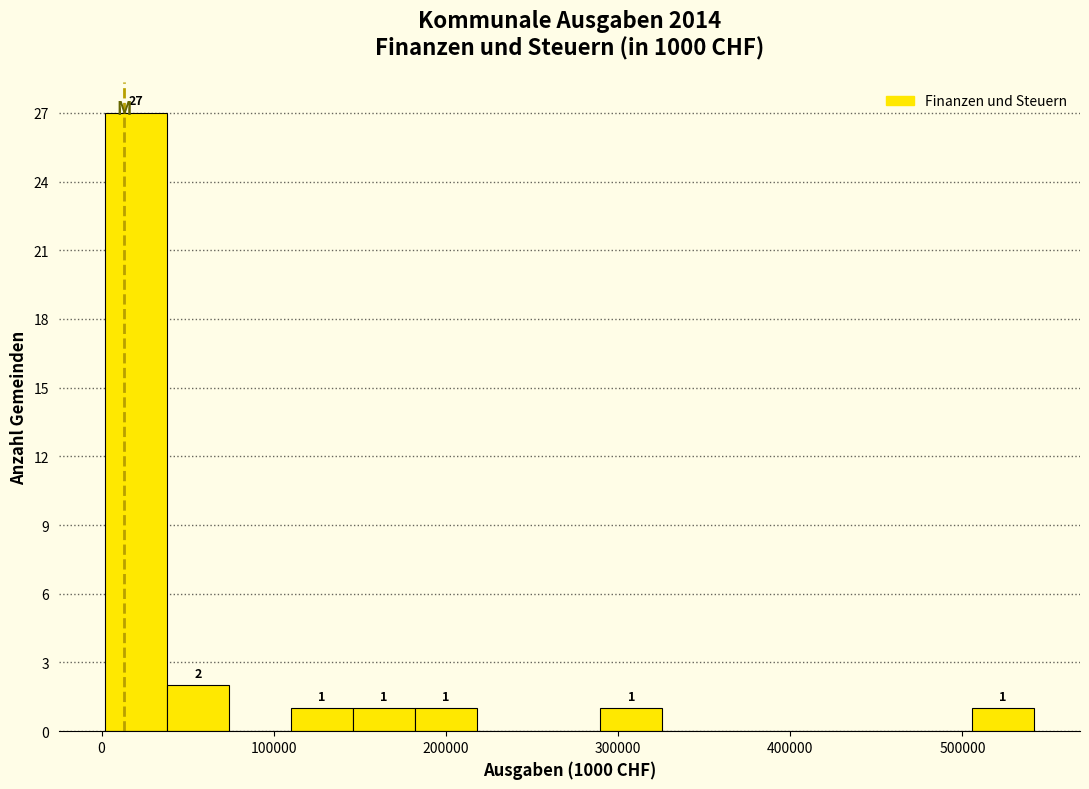

Around what value on the x-axis is the tallest bar? Give the approximate position of its centre, as read against the axis.

20000